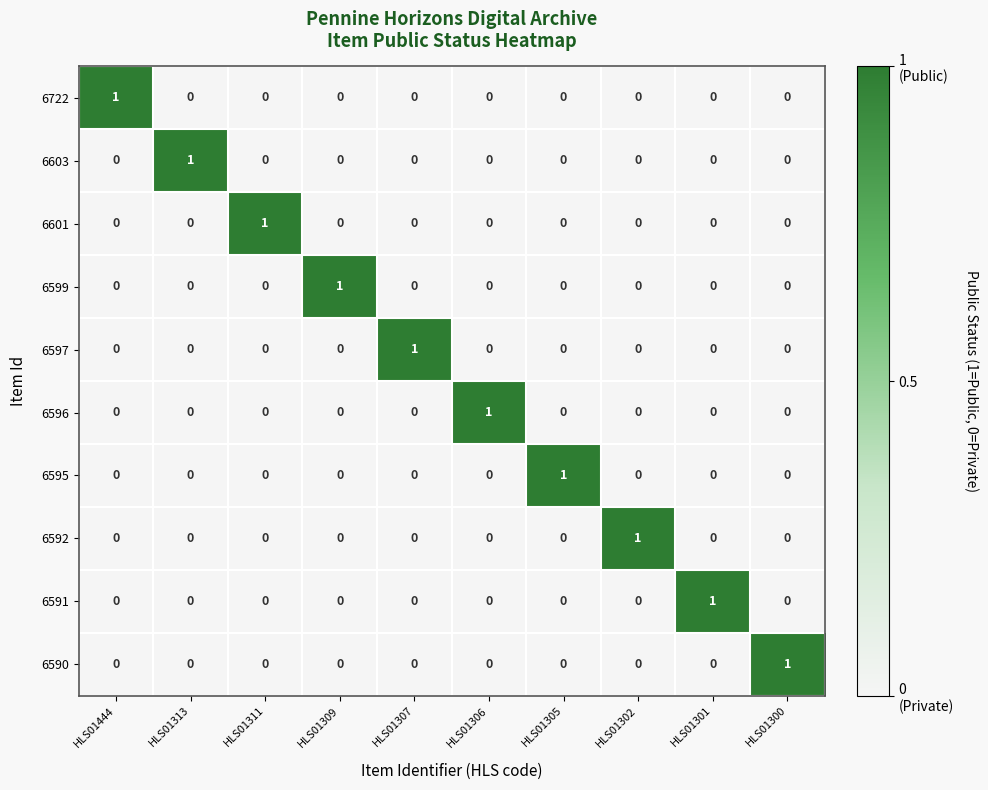

True or false: 6591 has a value of 0 at HLS01307.

True